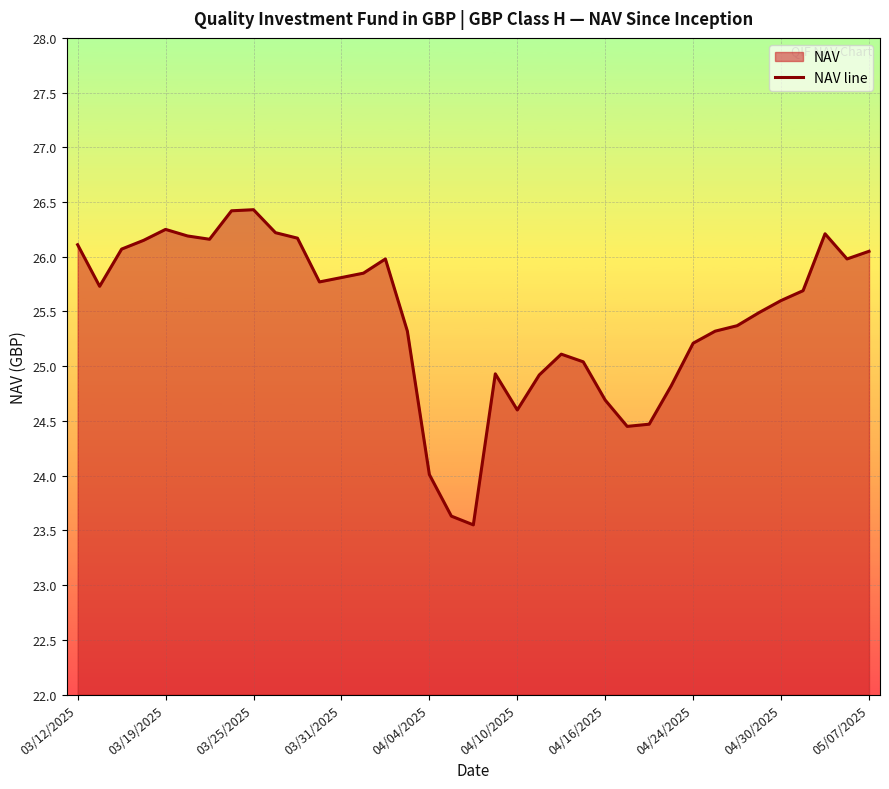

What is the difference between the maximum and minimum values?

2.9